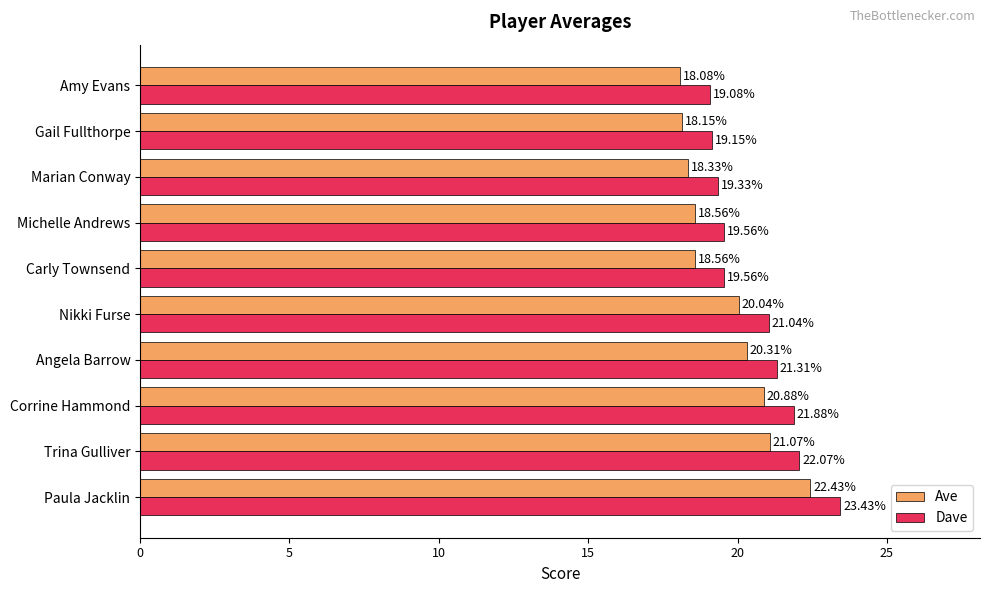

What is the average value of the Ave series?

19.6